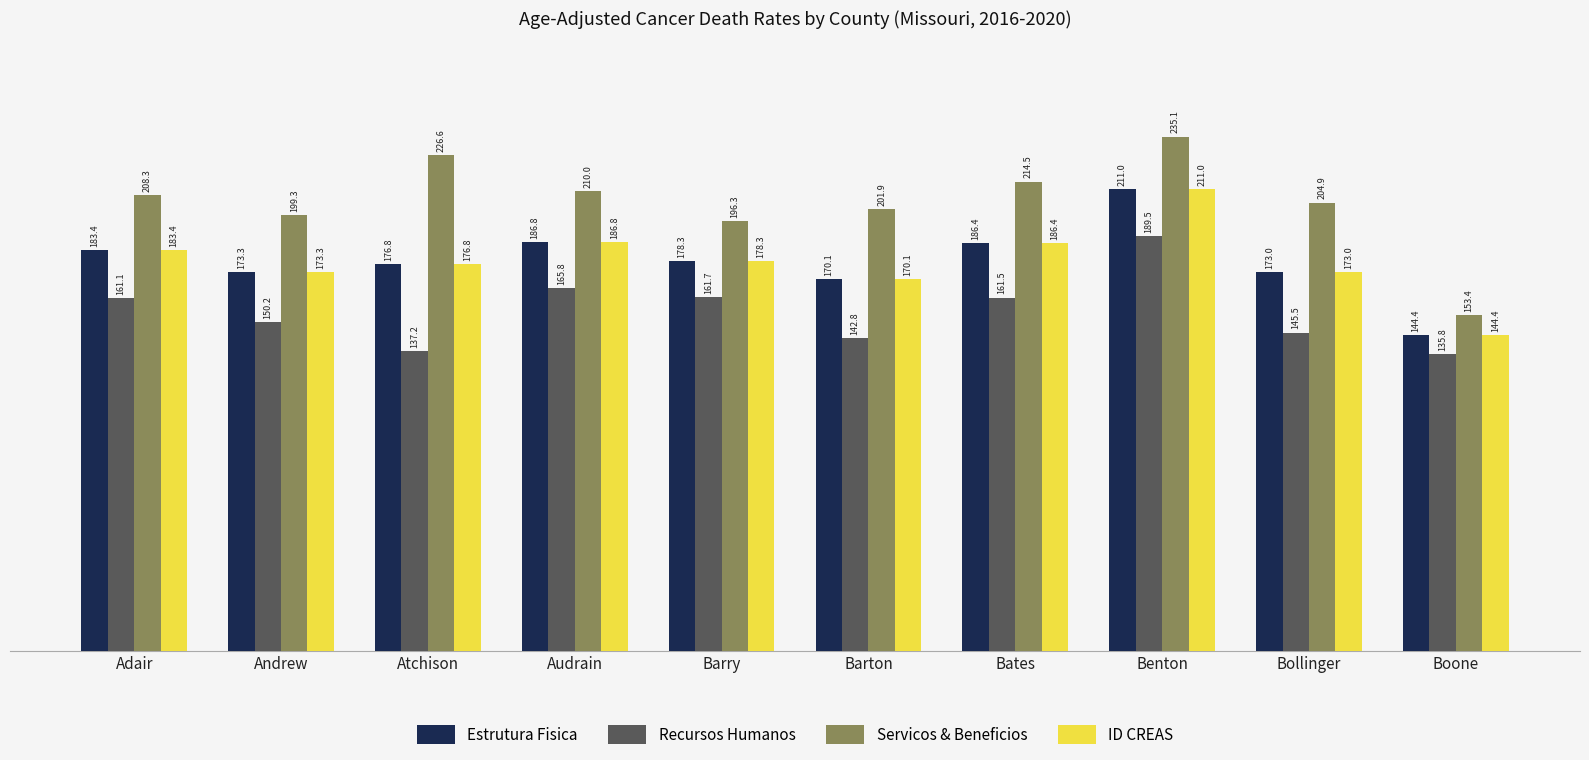

How many series are shown in this chart?

4